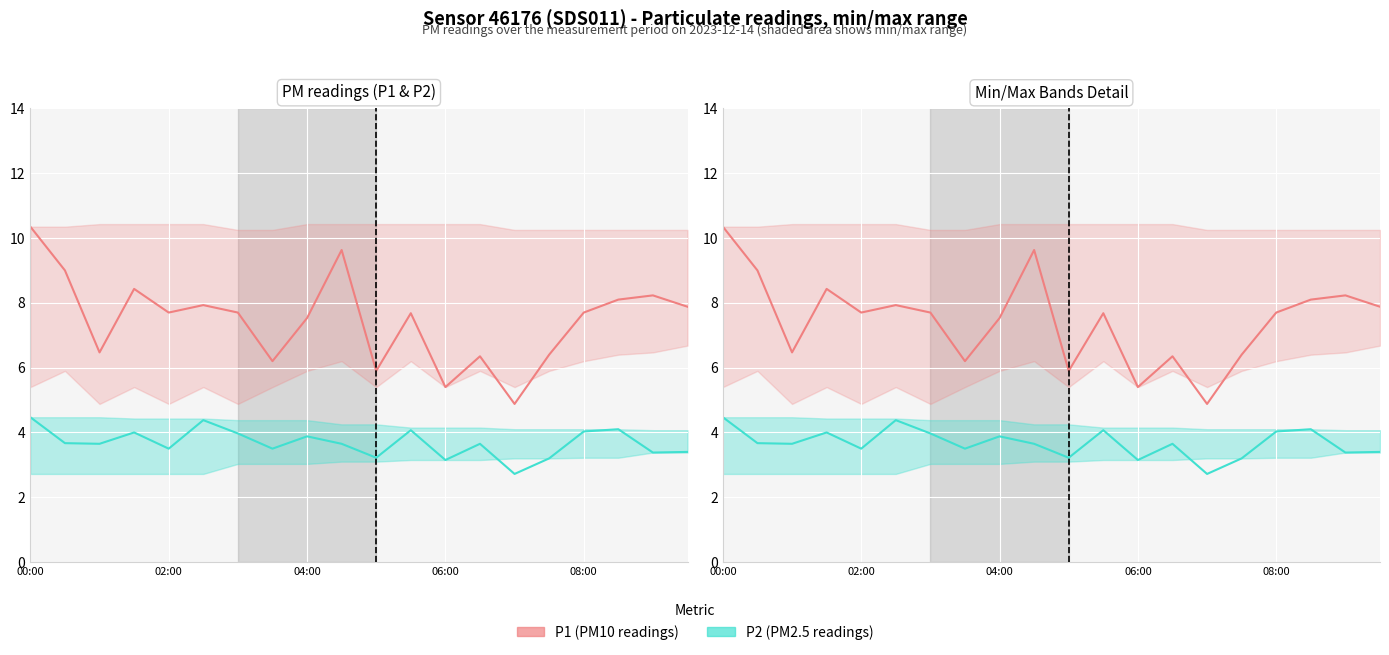

Which category has the highest value in the P1 (PM10) series?

00:00